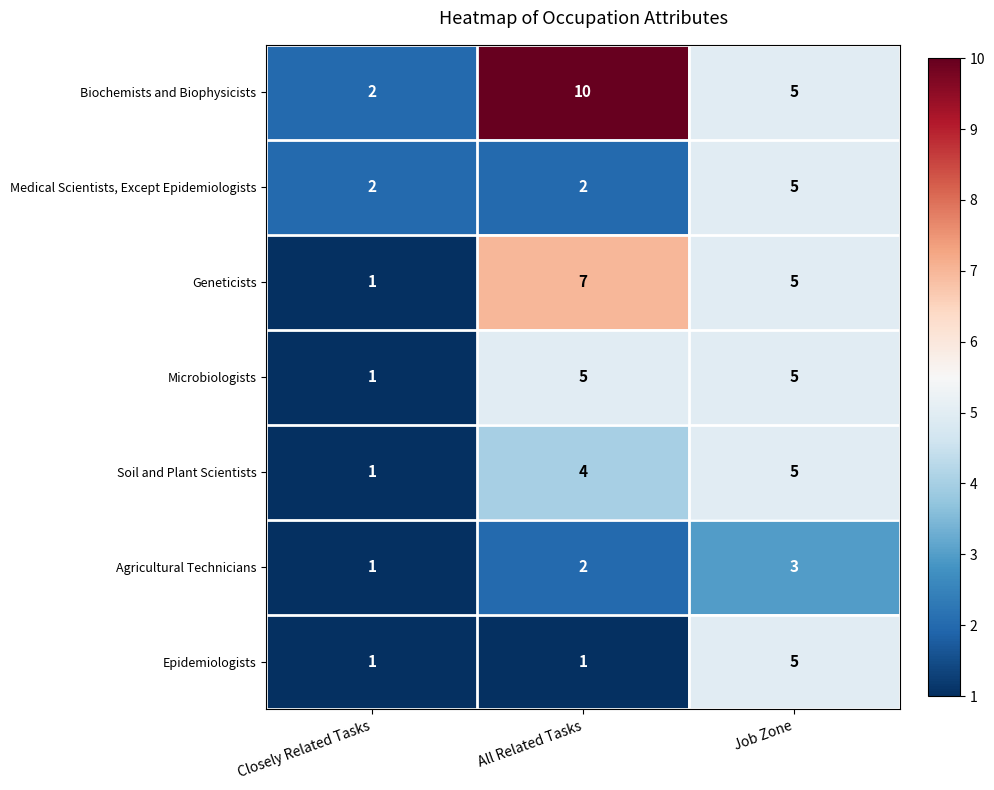

The Geneticists series shows 1 at Closely Related Tasks. True or false?

True